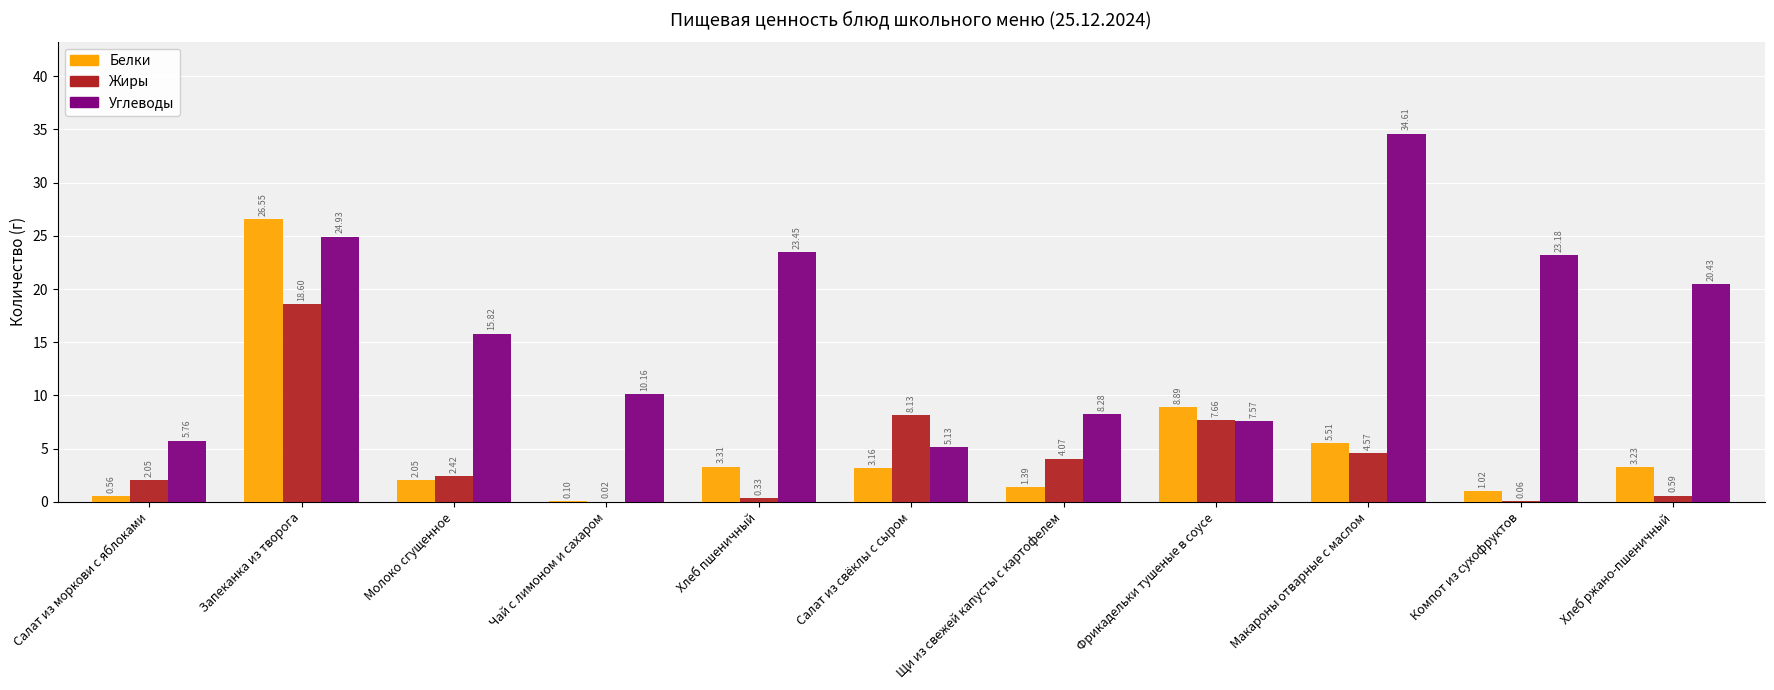

At which label is Углеводы closest to 19?

Хлеб ржано-пшеничный